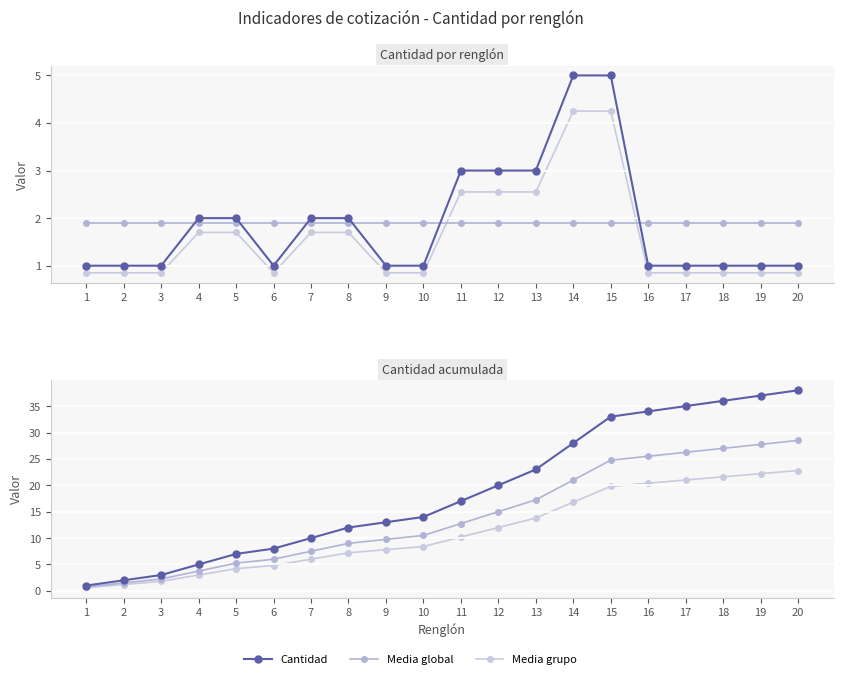

Which series has the widest spread of values?

Cantidad acumulada